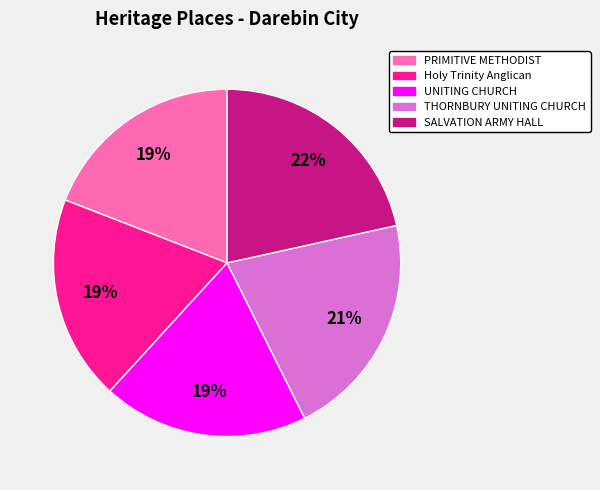

To the nearest percent, what is the difference between the THORNBURY UNITING CHURCH and PRIMITIVE METHODIST slice percentages?

2%